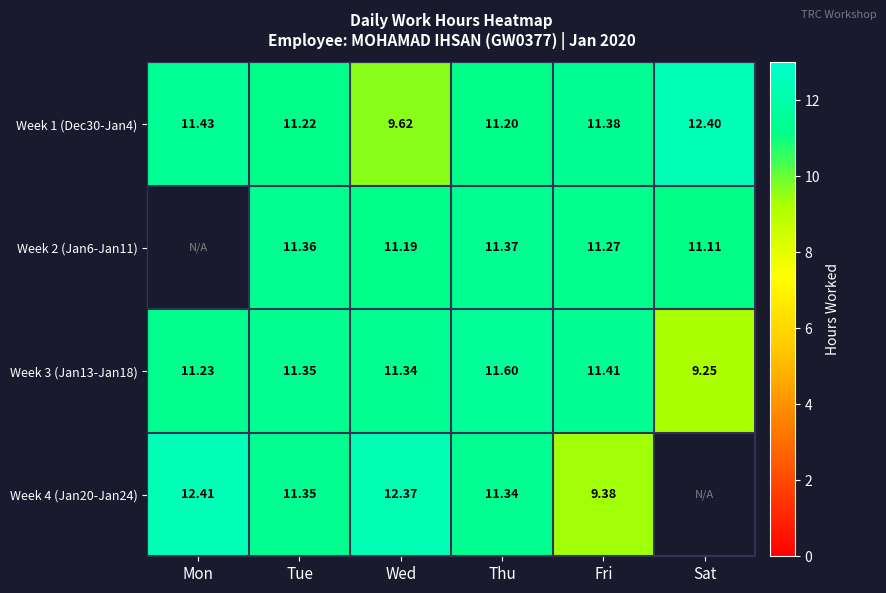

Between Fri and Sat, which is larger?

Sat